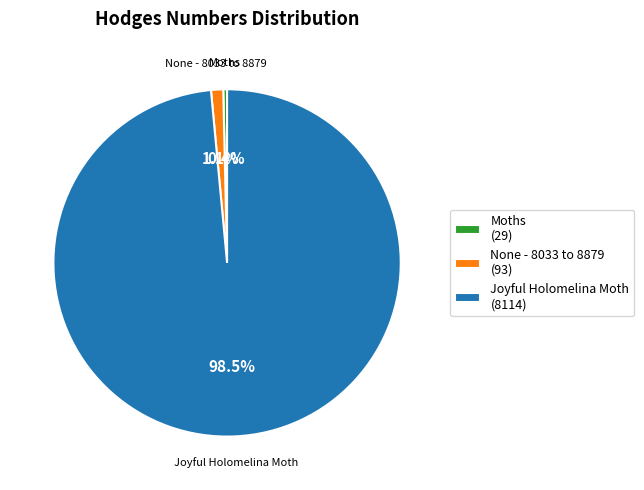

Which slice is the largest?

Joyful Holomelina Moth